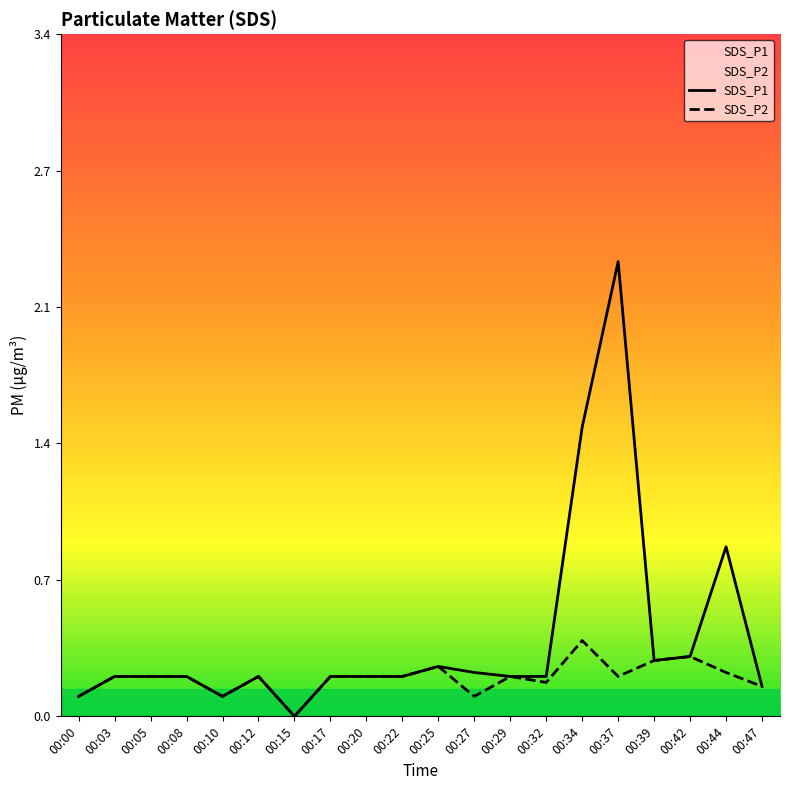

List the series in order of their overall mean, highest first.

SDS_P1, SDS_P2